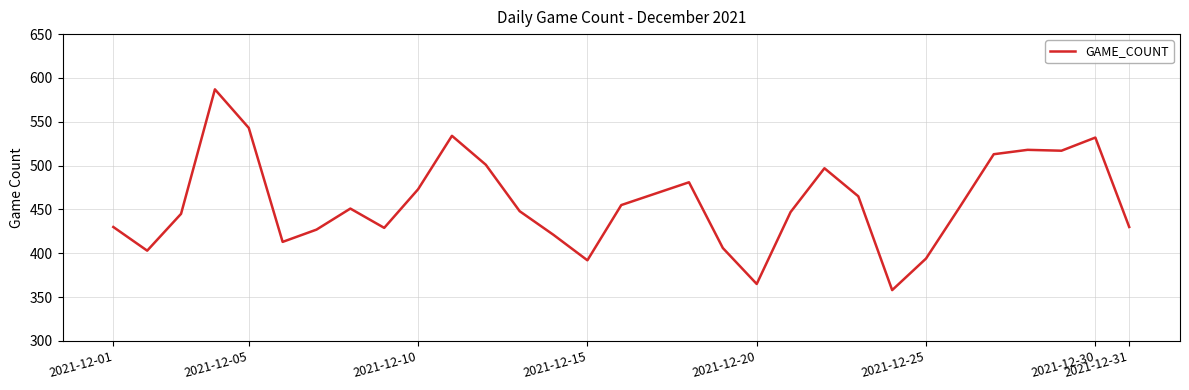

How many categories are shown in the chart?

31